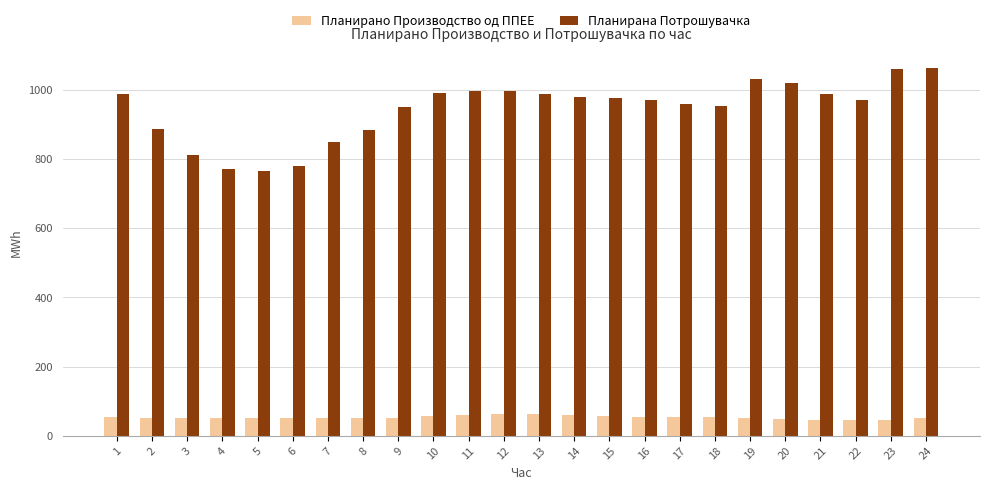

Which series has the largest total across all categories?

Планирана Потрошувачка